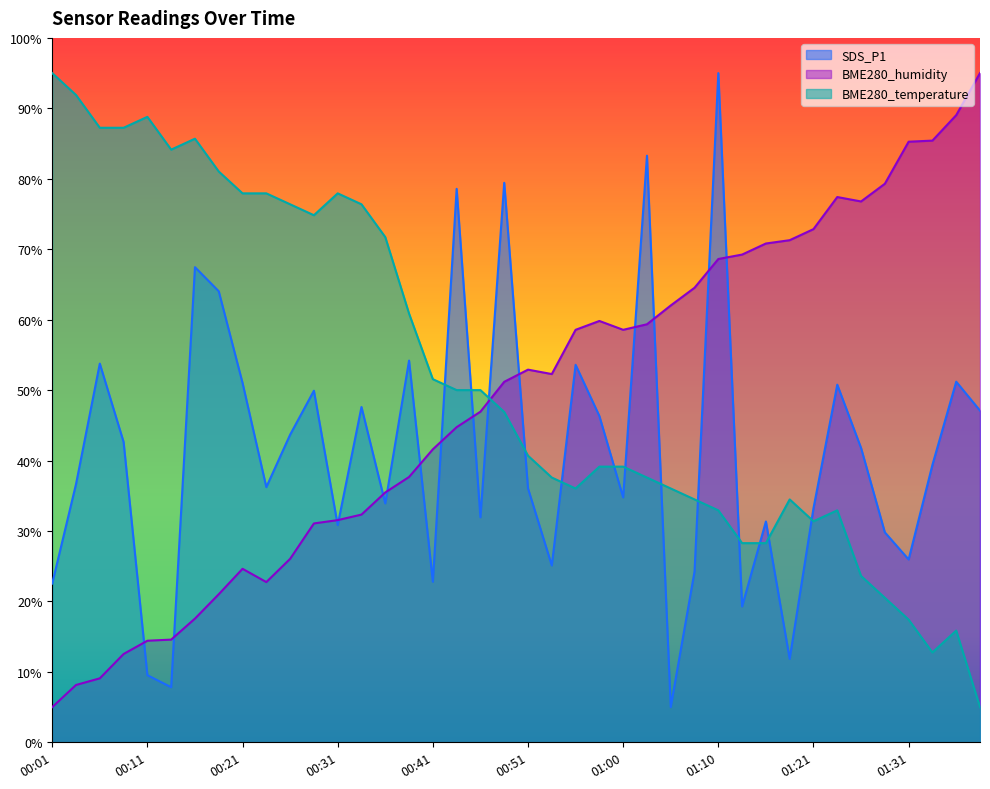

How many values in the BME280_temperature series are below 46?

20